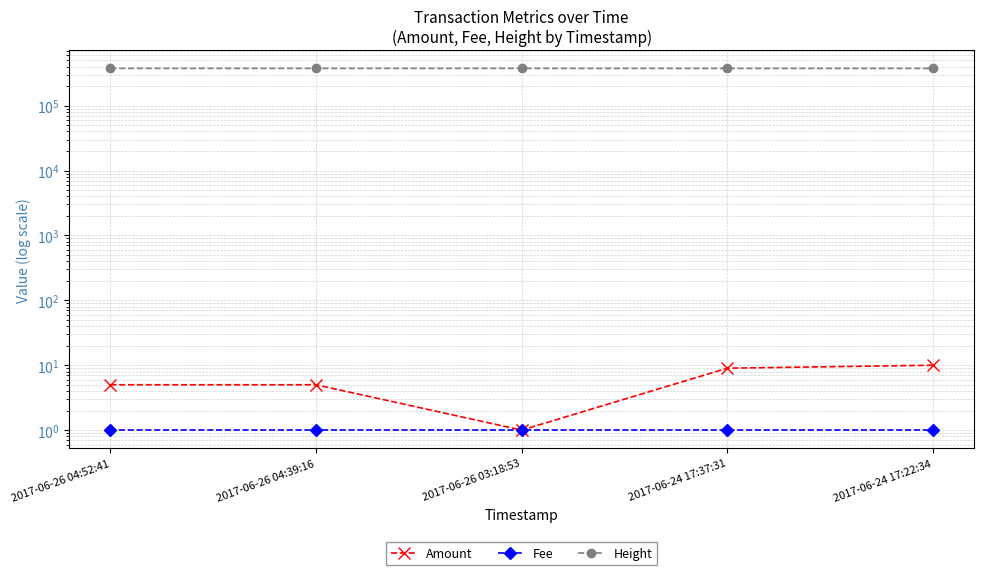

The Amount series shows 9 at 2017-06-24 17:37:31. True or false?

True